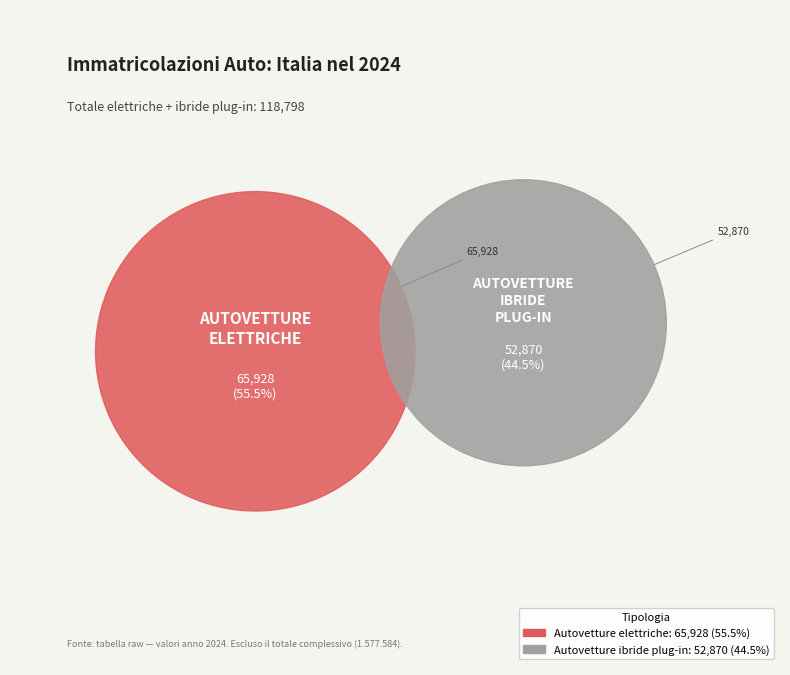

What is the change in value from Autovetture elettriche to Autovetture ibride plug-in?

-13058